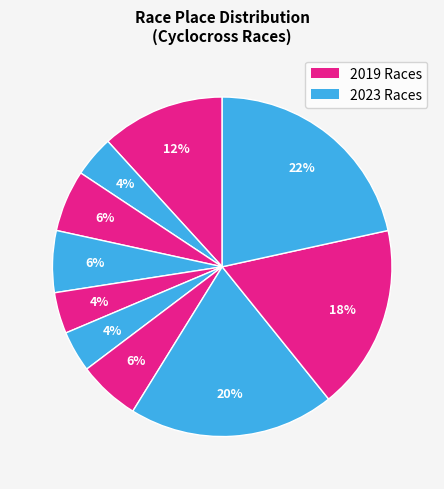

Count the number of slices in the pie.

10